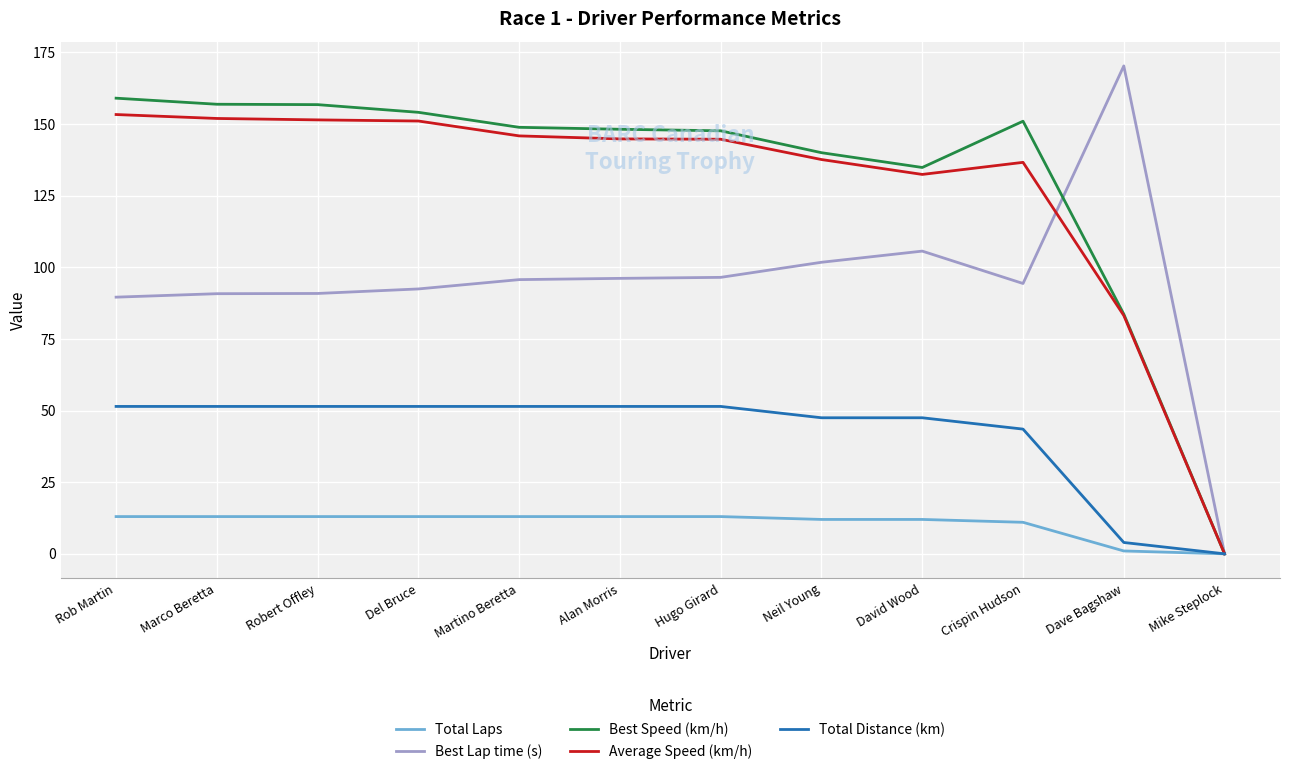

What is the average value of the Total Laps series?

10.6